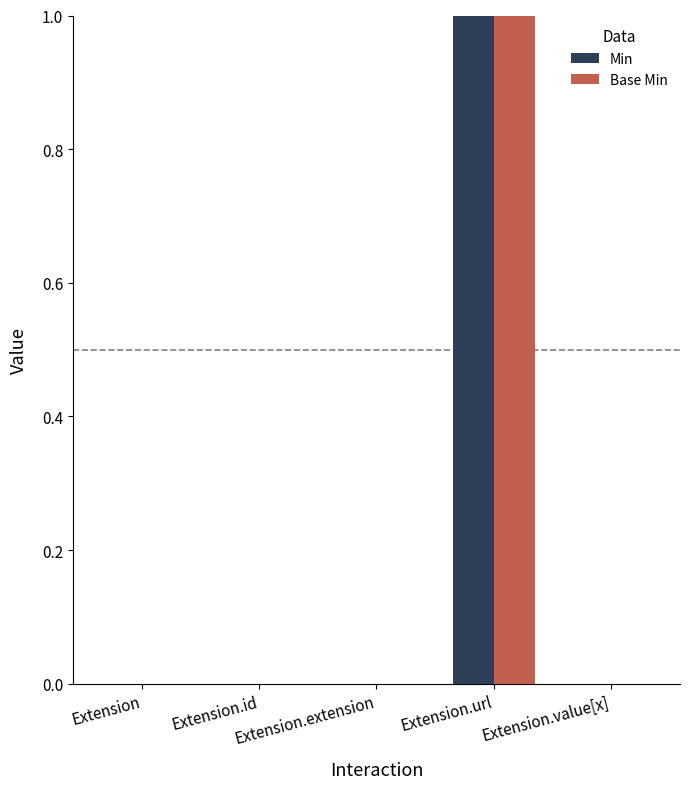

What value does the Min series have at Extension.url?

1